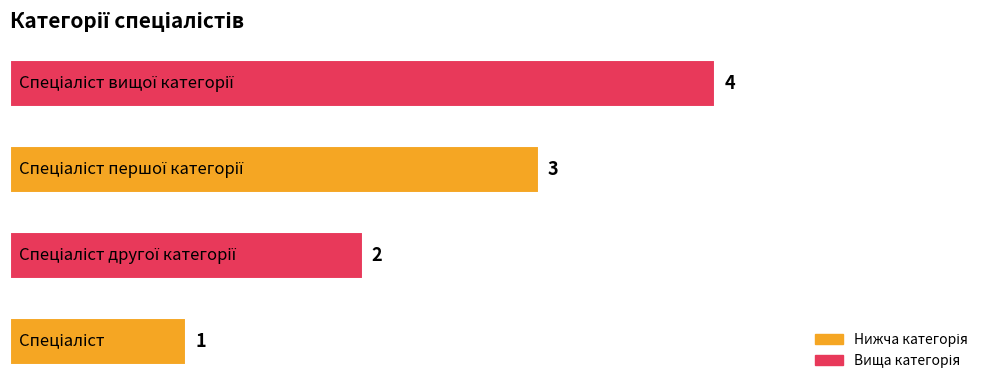

What is the maximum value shown in the chart?

4